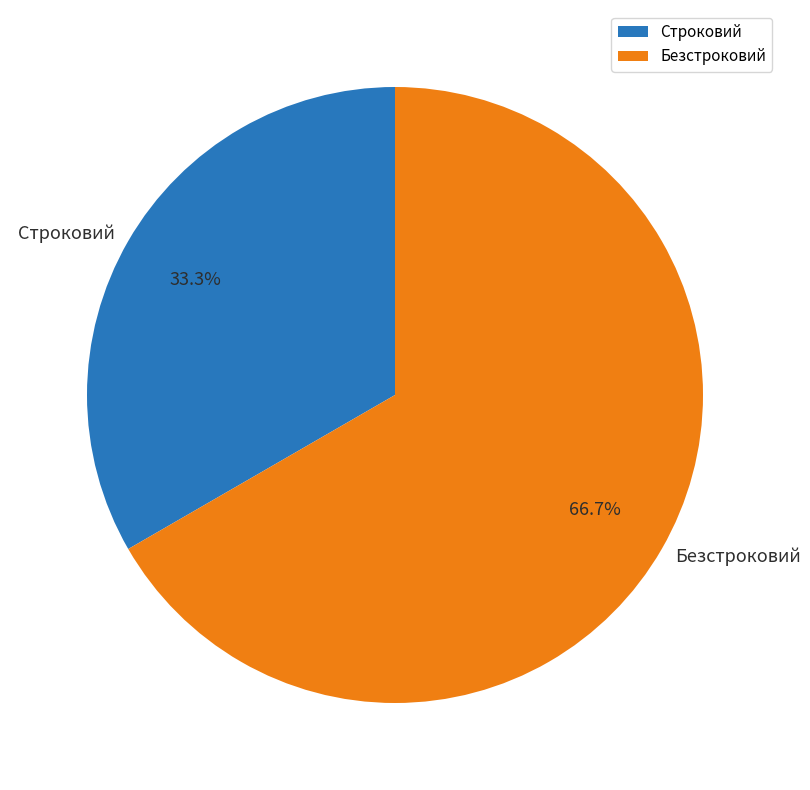

How much of the chart is everything except Строковий?

66.7%